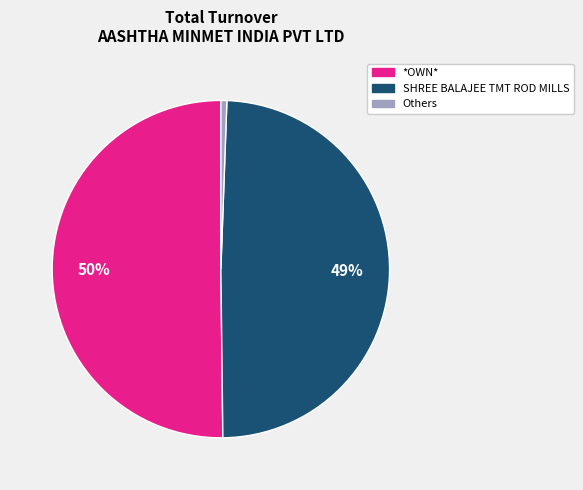

Count the number of slices in the pie.

3